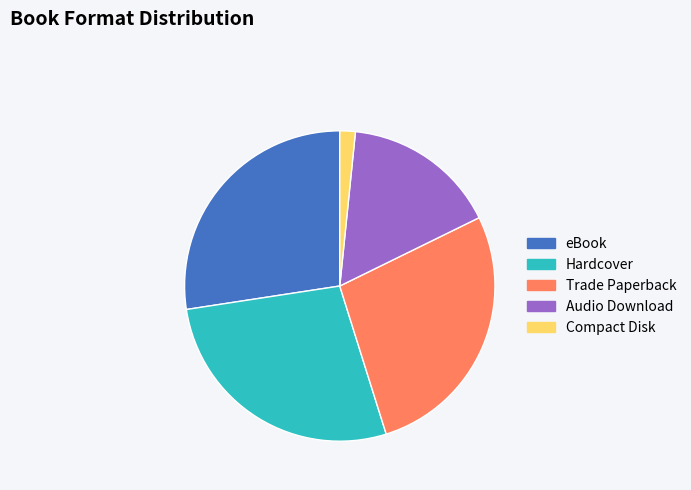

Does Compact Disk account for over 50% of the chart?

No